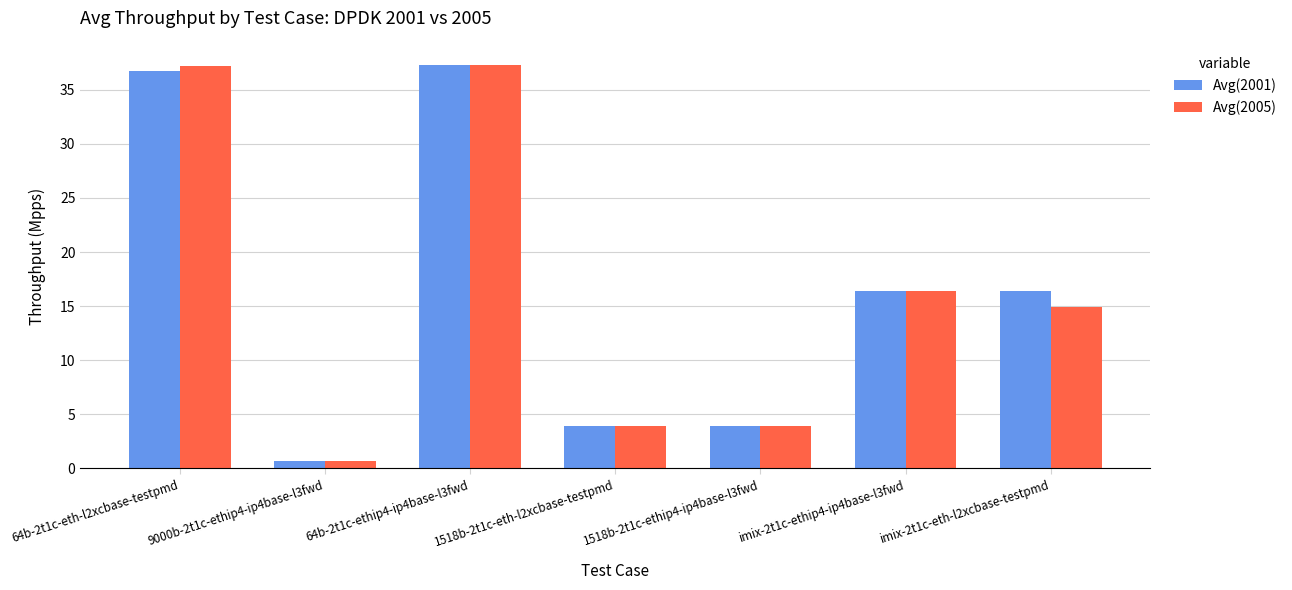

What is the lowest value of the Avg(2005) series?

0.7